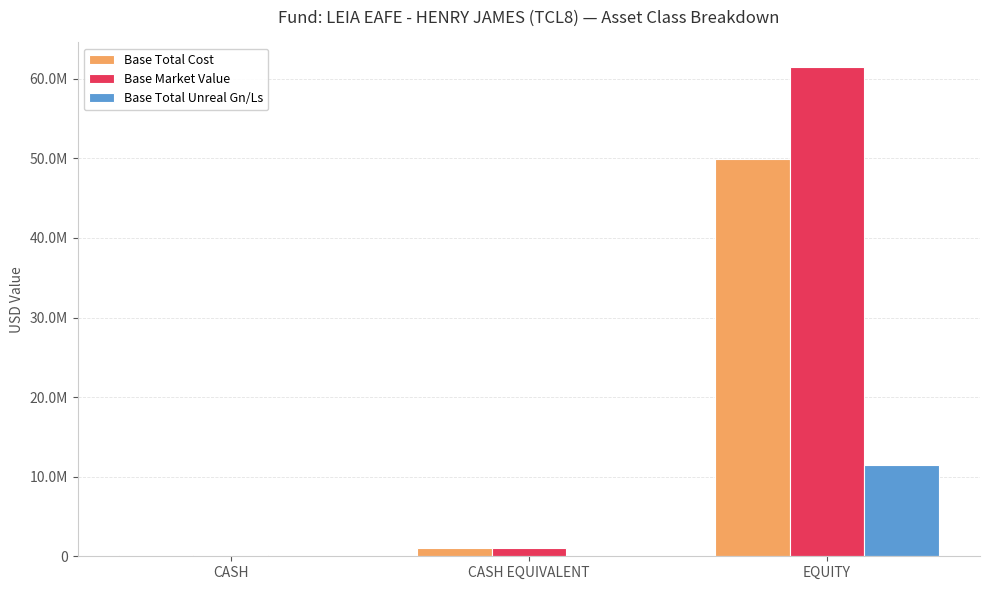

What is the label of the 1st bar from the left?

CASH